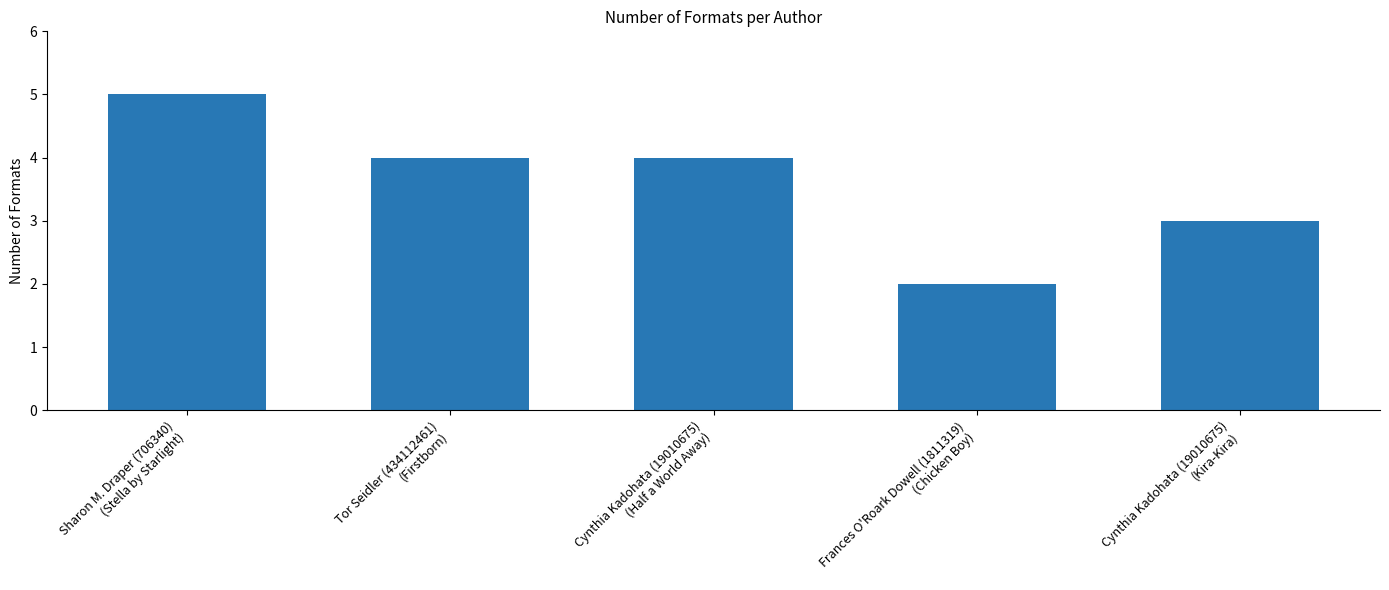

What is the greatest value displayed?

5